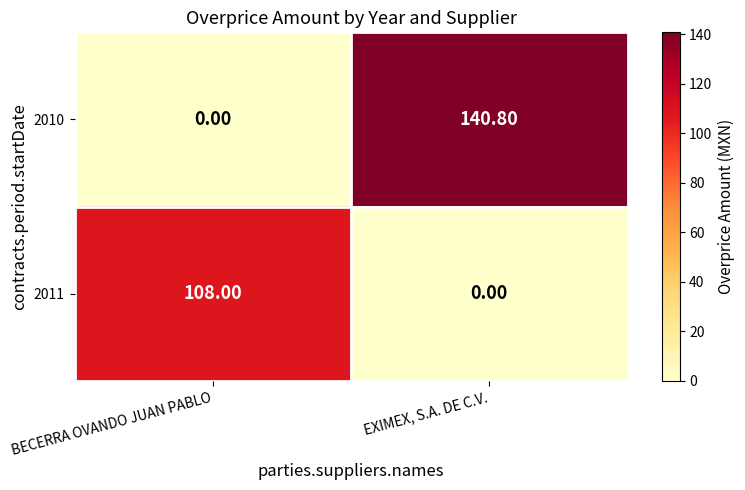

Which series has the widest spread of values?

2010